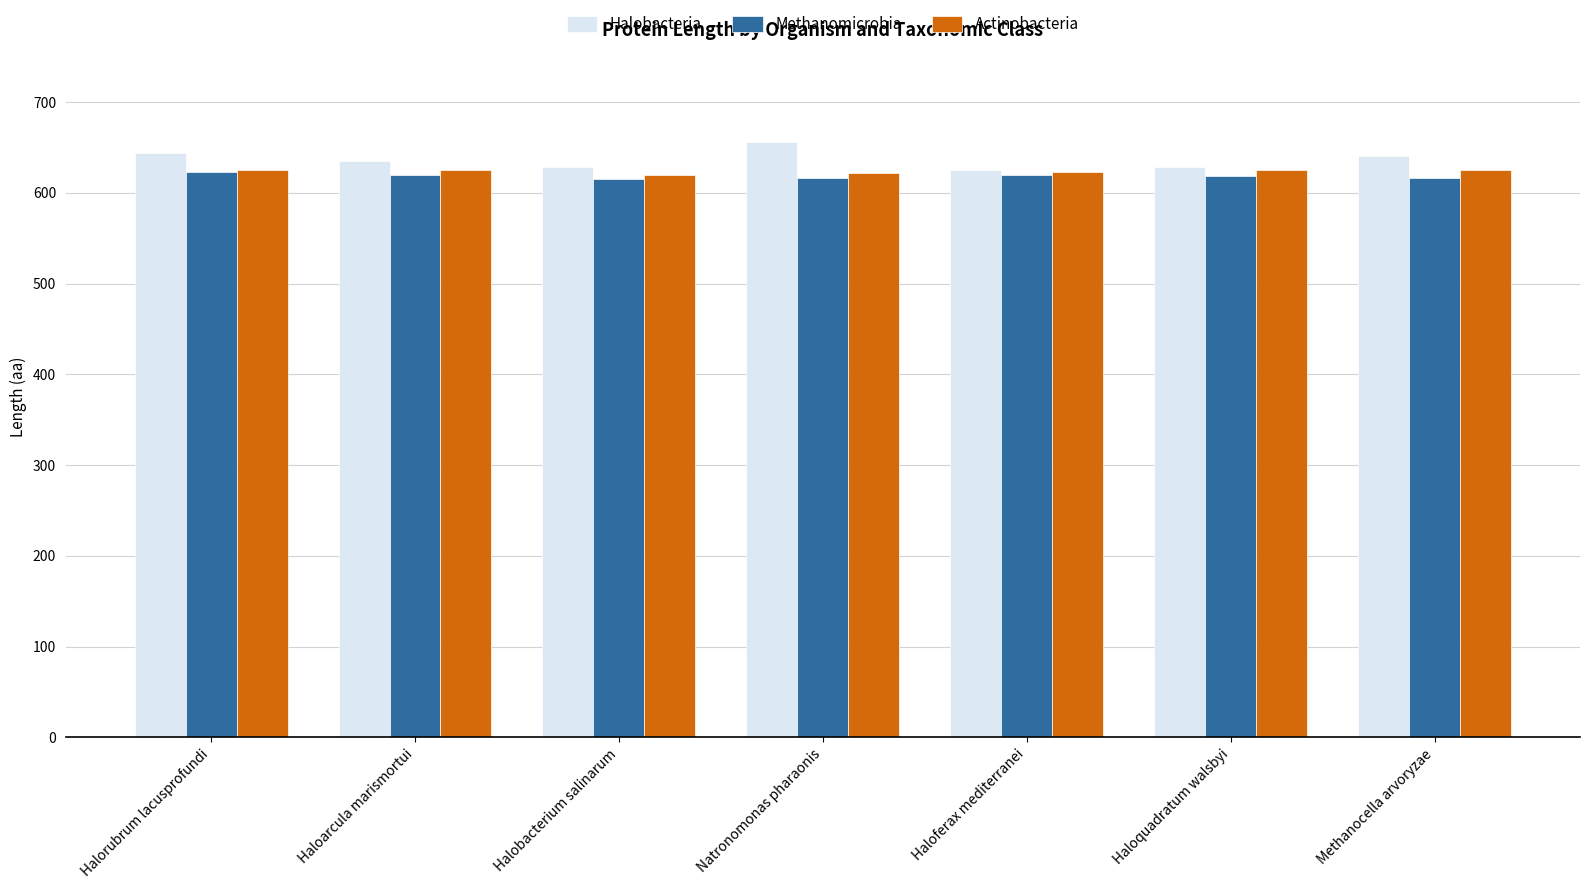

What is the maximum value shown in the chart?

656